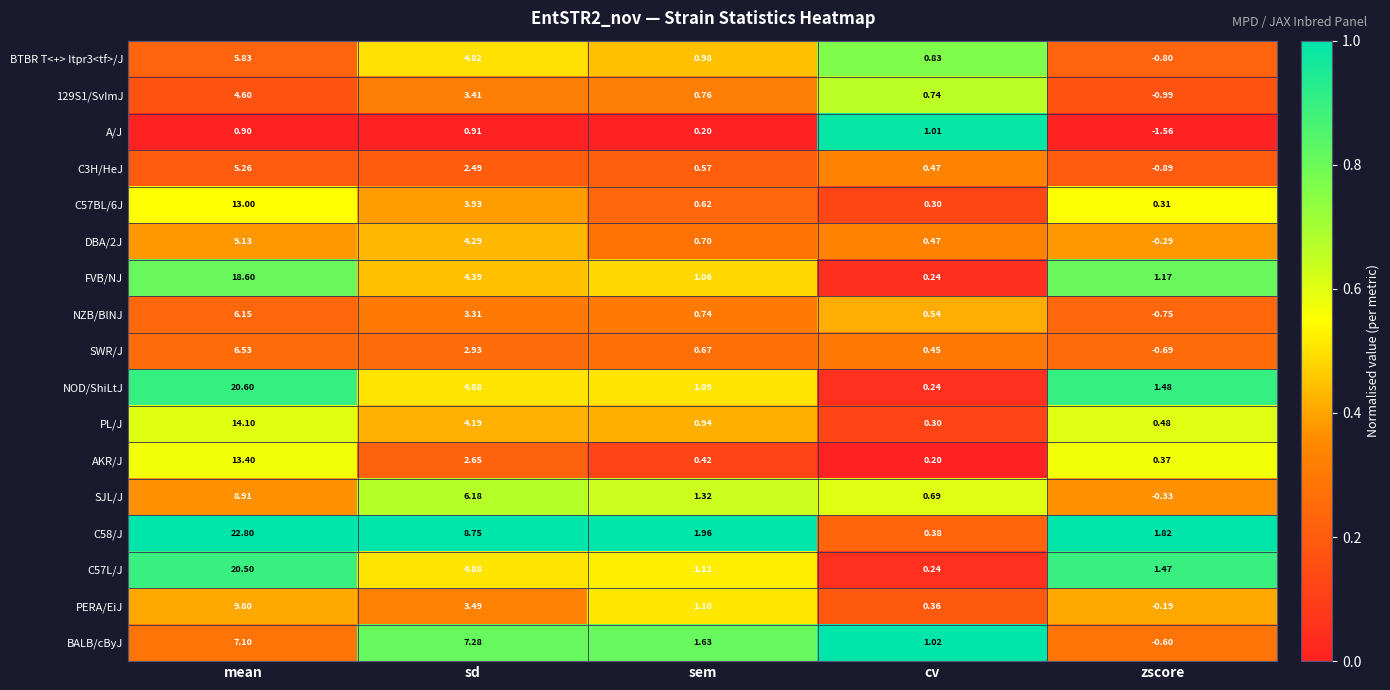

What is the maximum value shown in the chart?

22.8